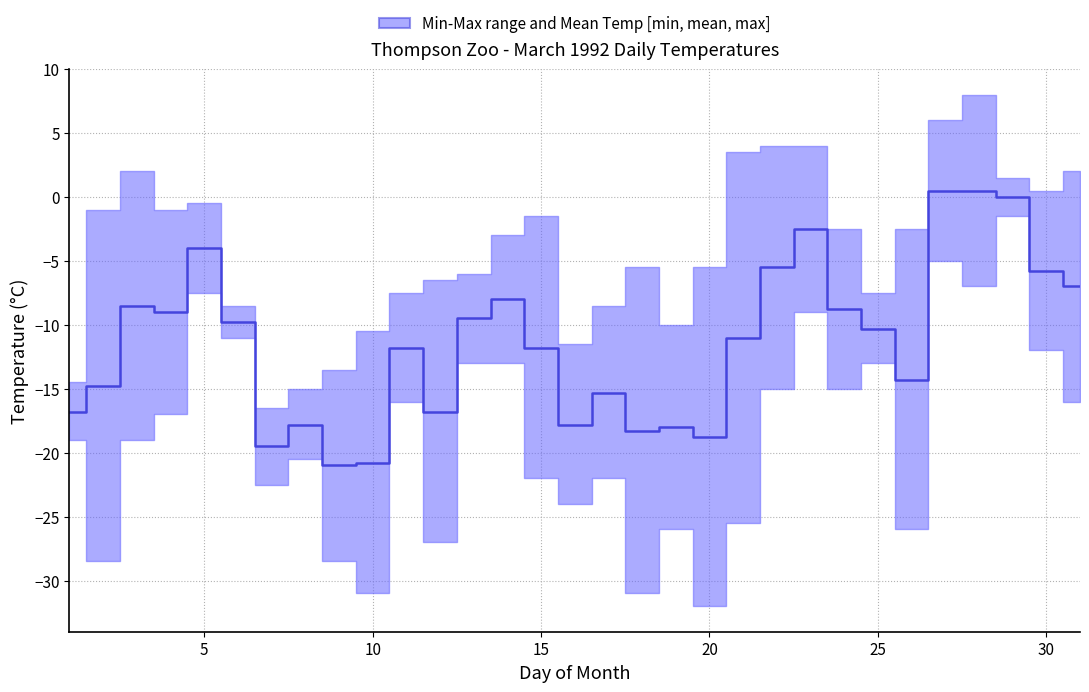

What is the difference between the second highest and second lowest values?

21.3